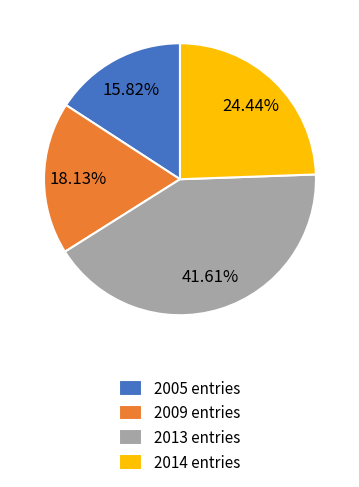

Rank the categories by value from highest to lowest.

2013 entries, 2014 entries, 2009 entries, 2005 entries